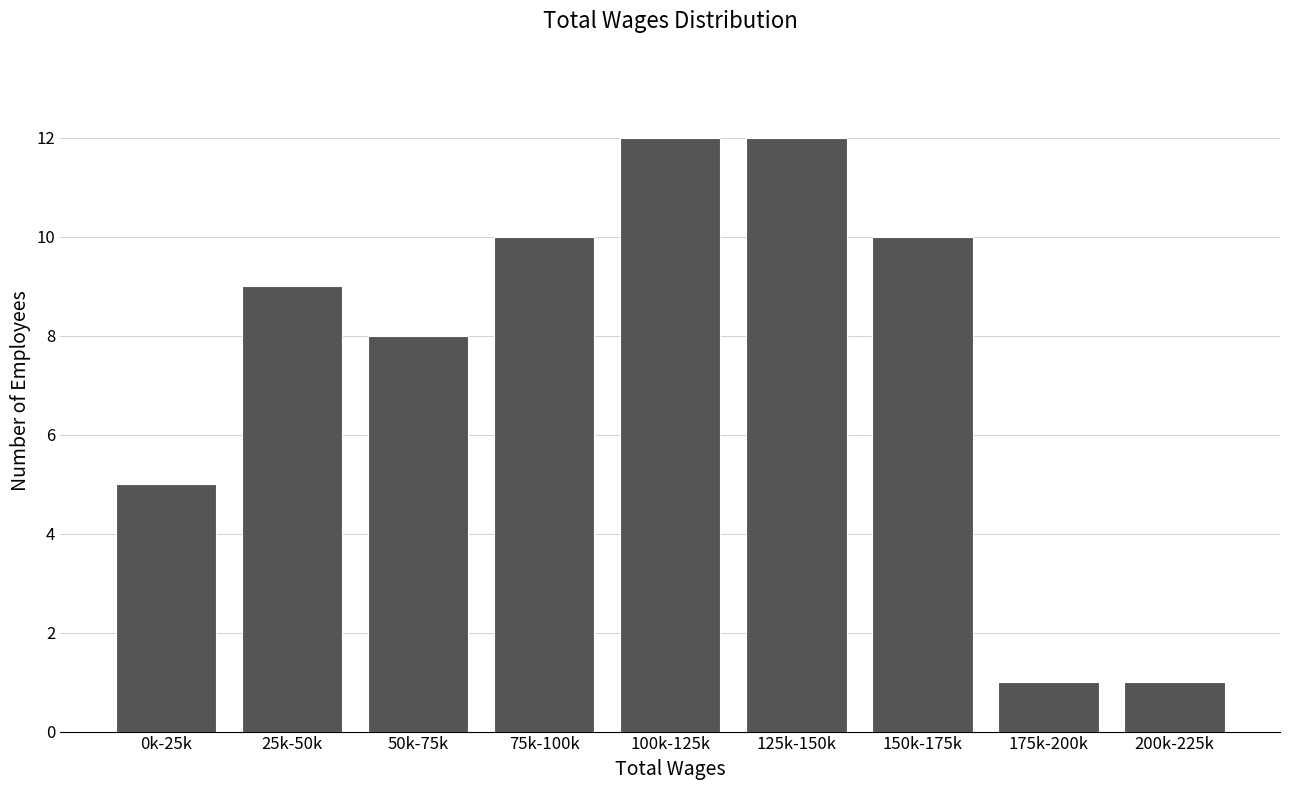

Reading left to right, list all the values displayed in this chart.

0k-25k=5	25k-50k=9	50k-75k=8	75k-100k=10	100k-125k=12	125k-150k=12	150k-175k=10	175k-200k=1	200k-225k=1